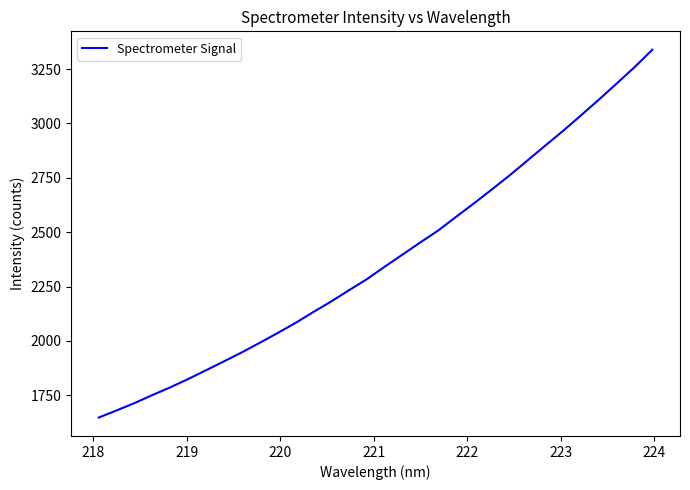

What is the greatest value displayed?

3339.1